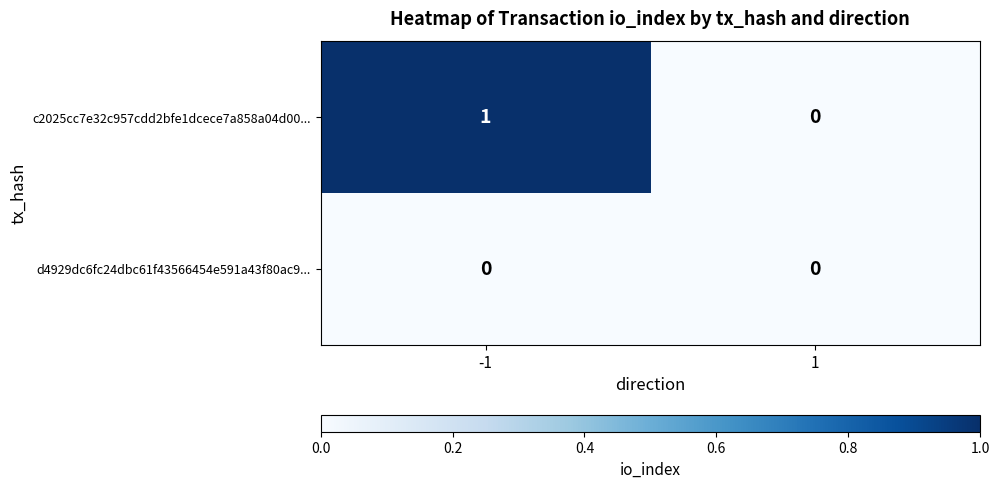

Which series has the largest total across all categories?

c2025cc7e32c957cdd2bfe1dcece7a858a04d00...